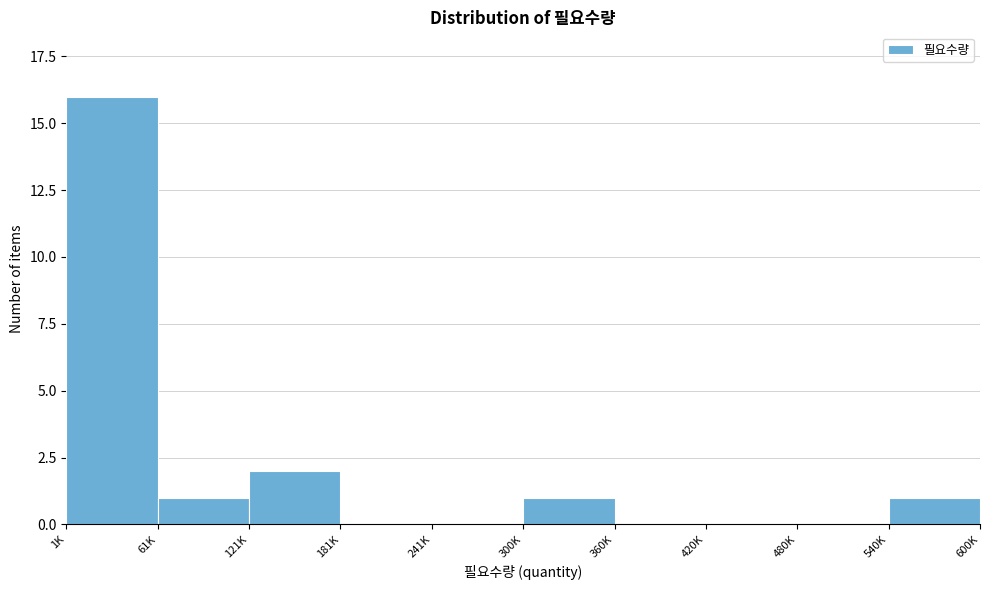

Reading left to right, transcribe all the data shown in this chart.

1K=16	61K=1	121K=2	181K=0	241K=0	300K=1	360K=0	420K=0	480K=0	540K=1